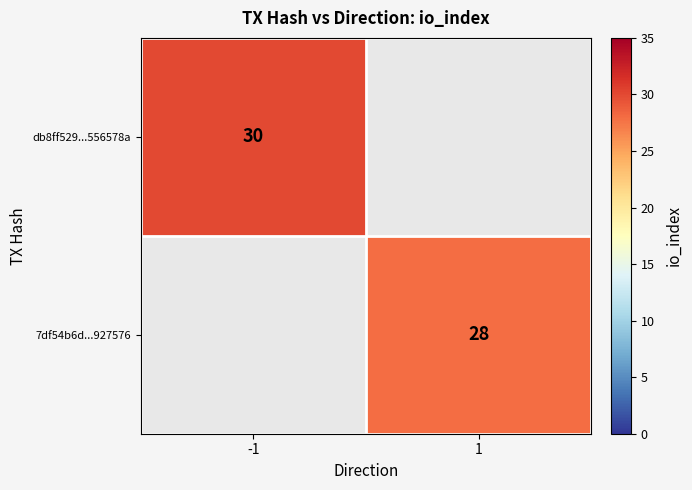

The value of db8ff529...556578a at -1 is 30. True or false?

True